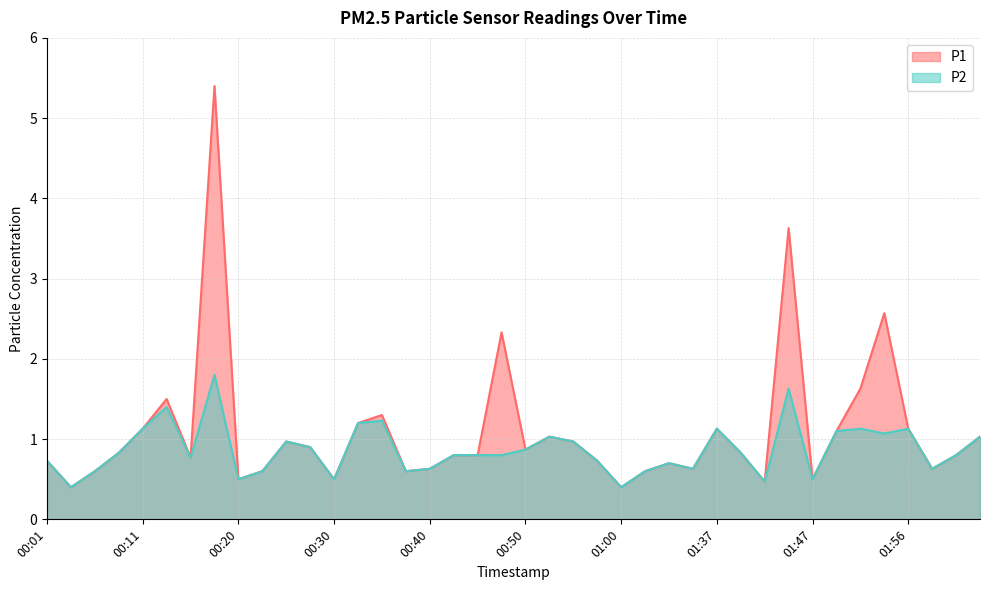

Is it true that P1 equals 2.6 at 00:13?

False